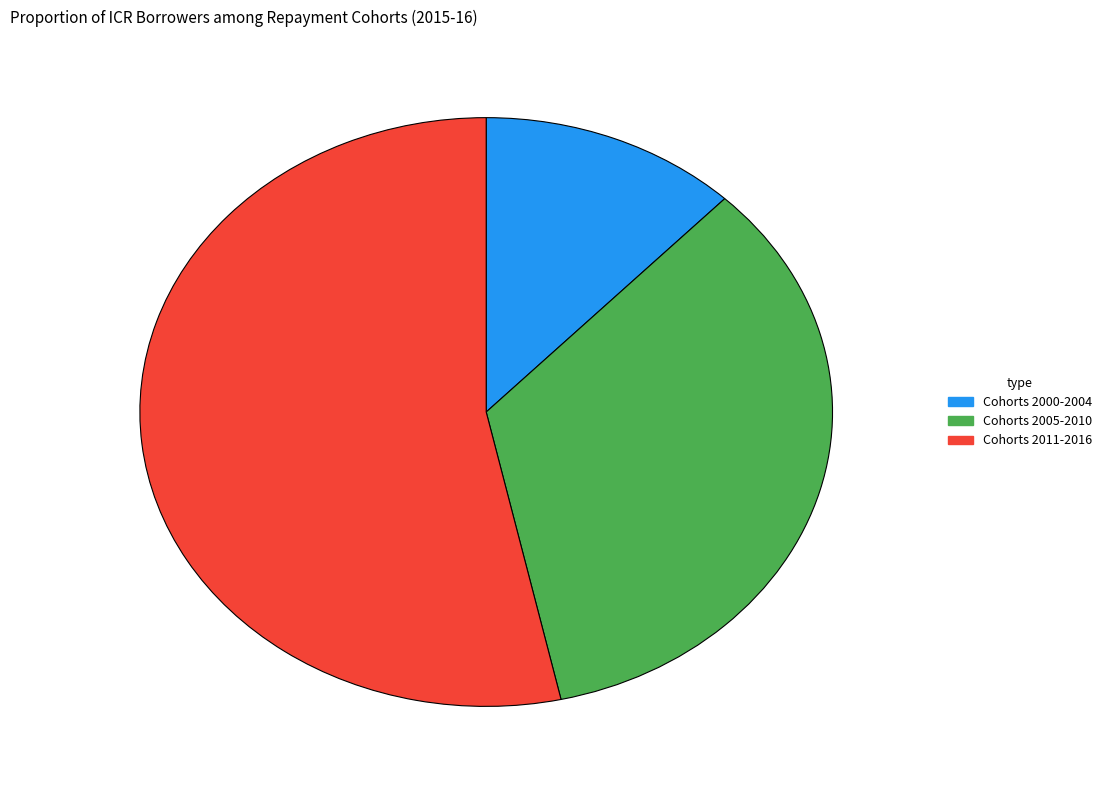

Between Cohorts 2005-2010 and Cohorts 2011-2016, which is larger?

Cohorts 2011-2016